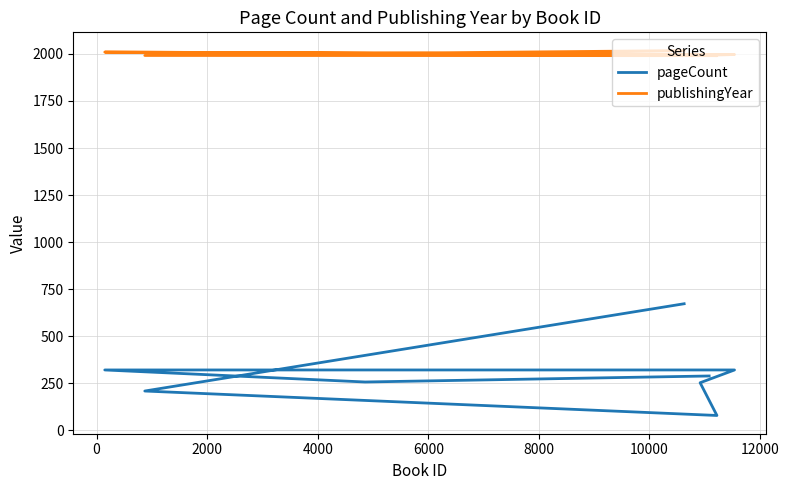

Is the value of pageCount at 2000 greater than the value of publishingYear at 12000?

No